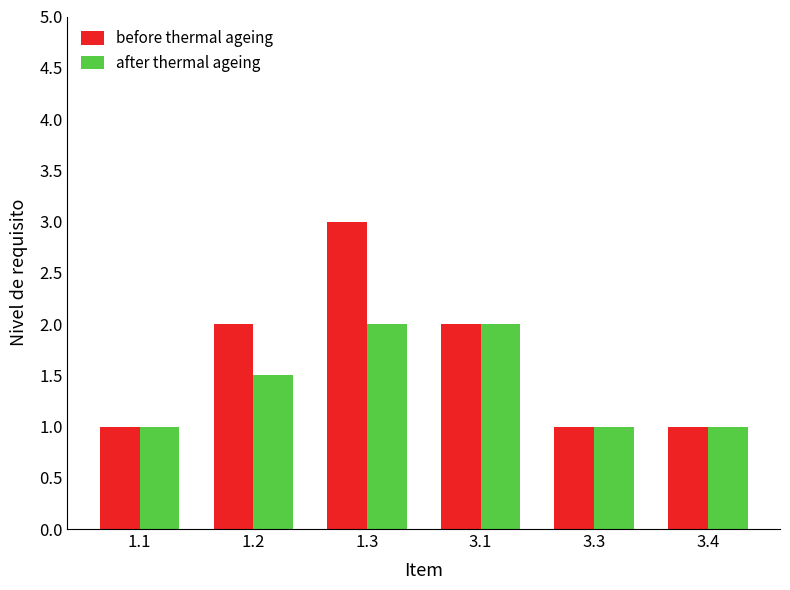

What position from the left is 1.1?

1